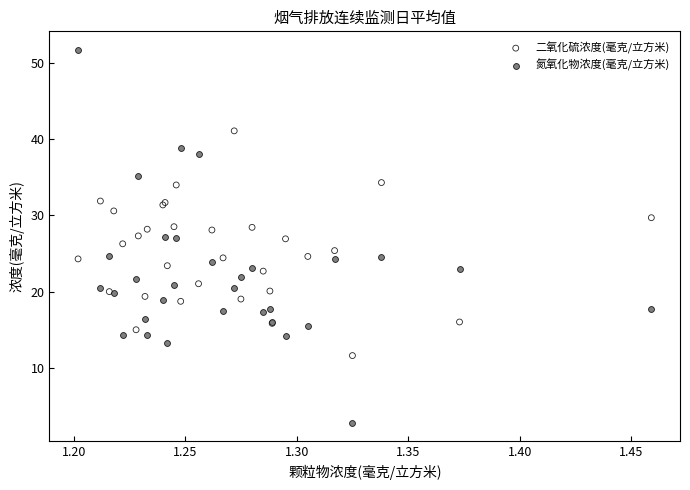

What is the X range (max minus min) for the scatter plot?

0.3